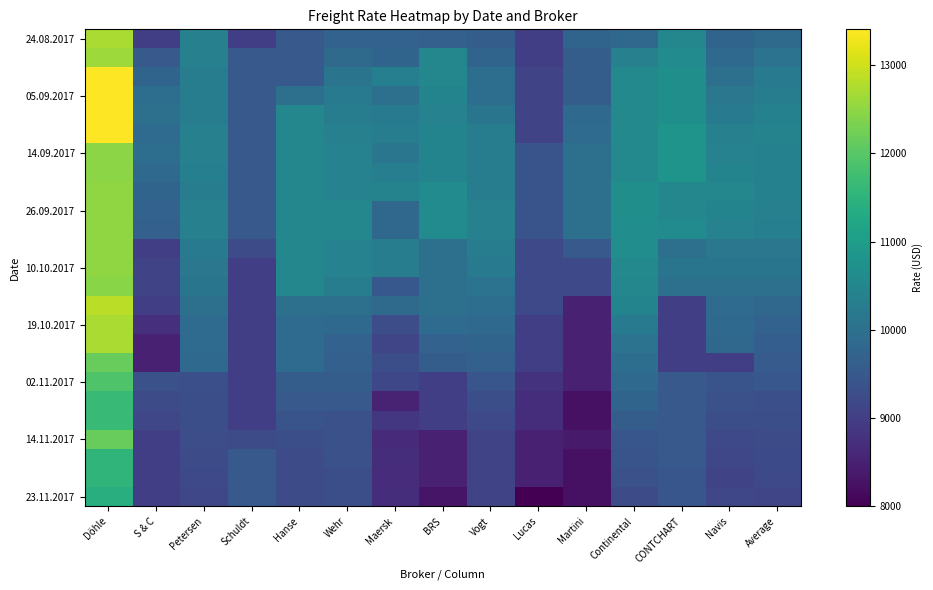

What is the maximum value shown in the chart?

13407